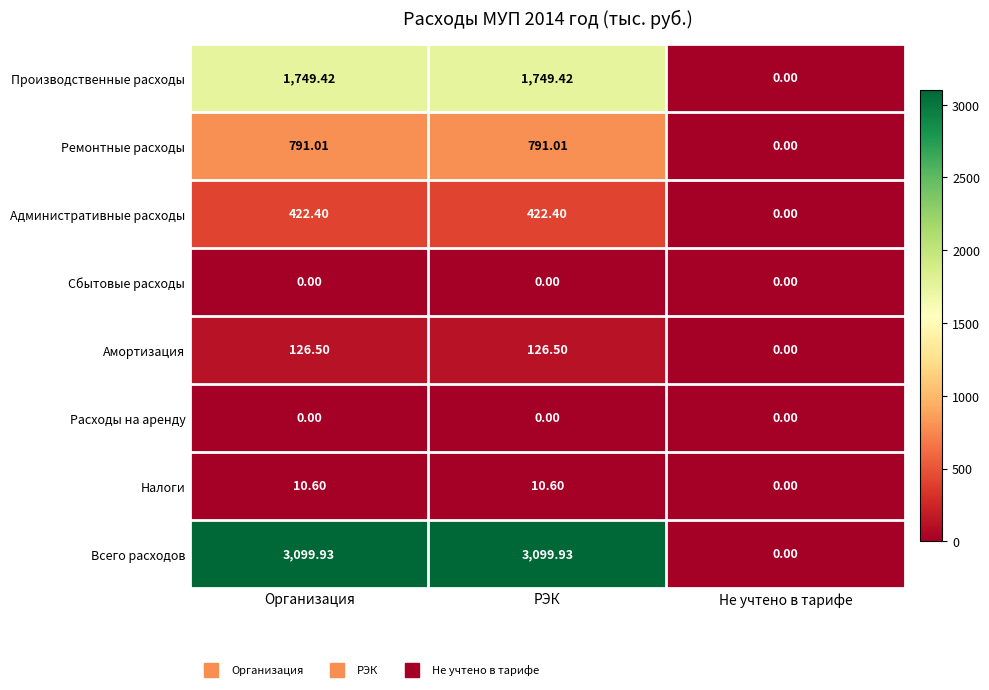

Between РЭК and Не учтено в тарифе, which series saw the biggest shift?

Всего расходов